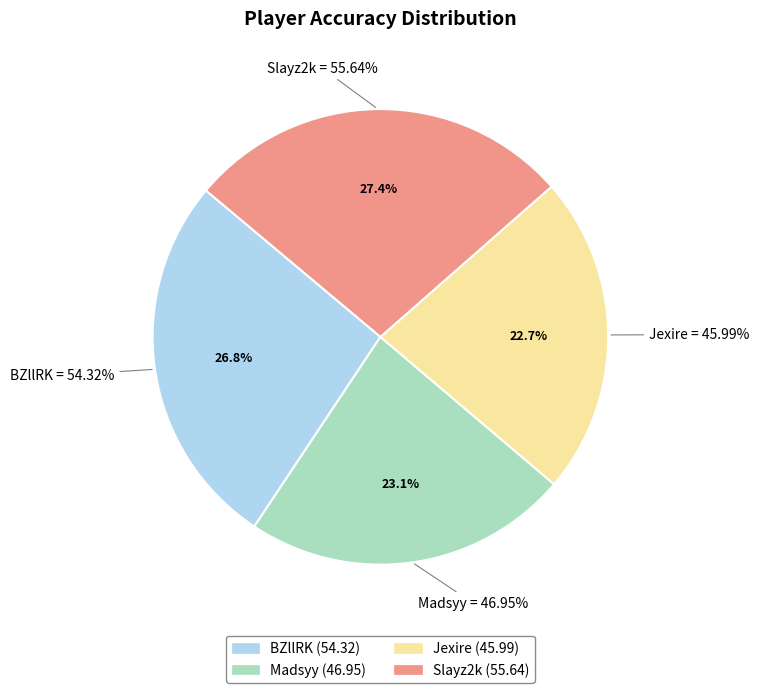

How many slices are in this pie chart?

4